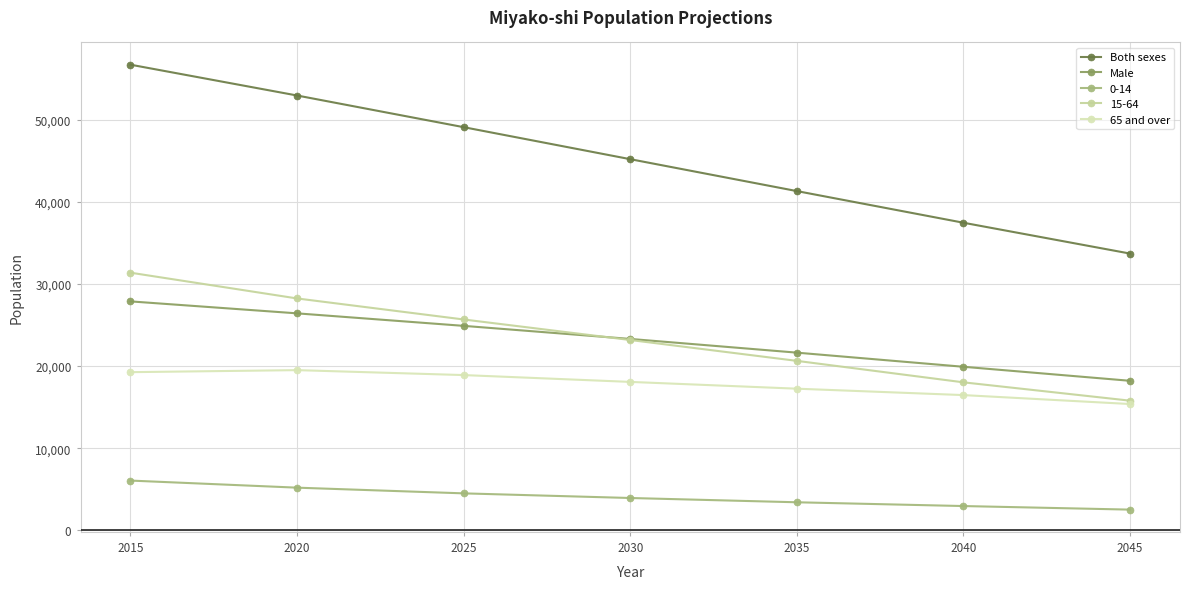

List the labels in order of Both sexes value, largest first.

2015, 2020, 2025, 2030, 2035, 2040, 2045